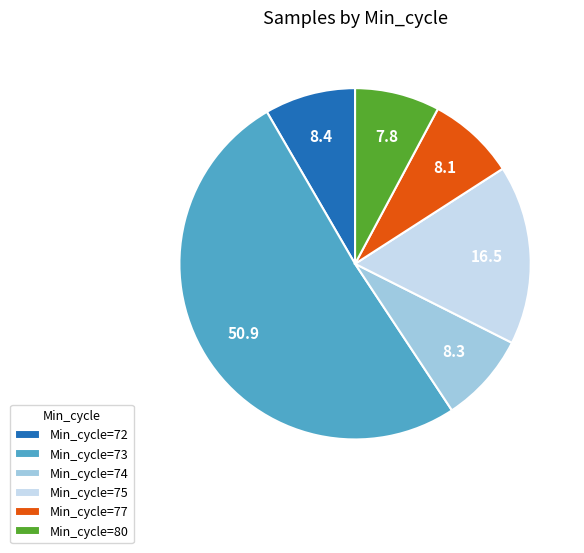

Which category has the biggest portion of the pie?

Min_cycle=73